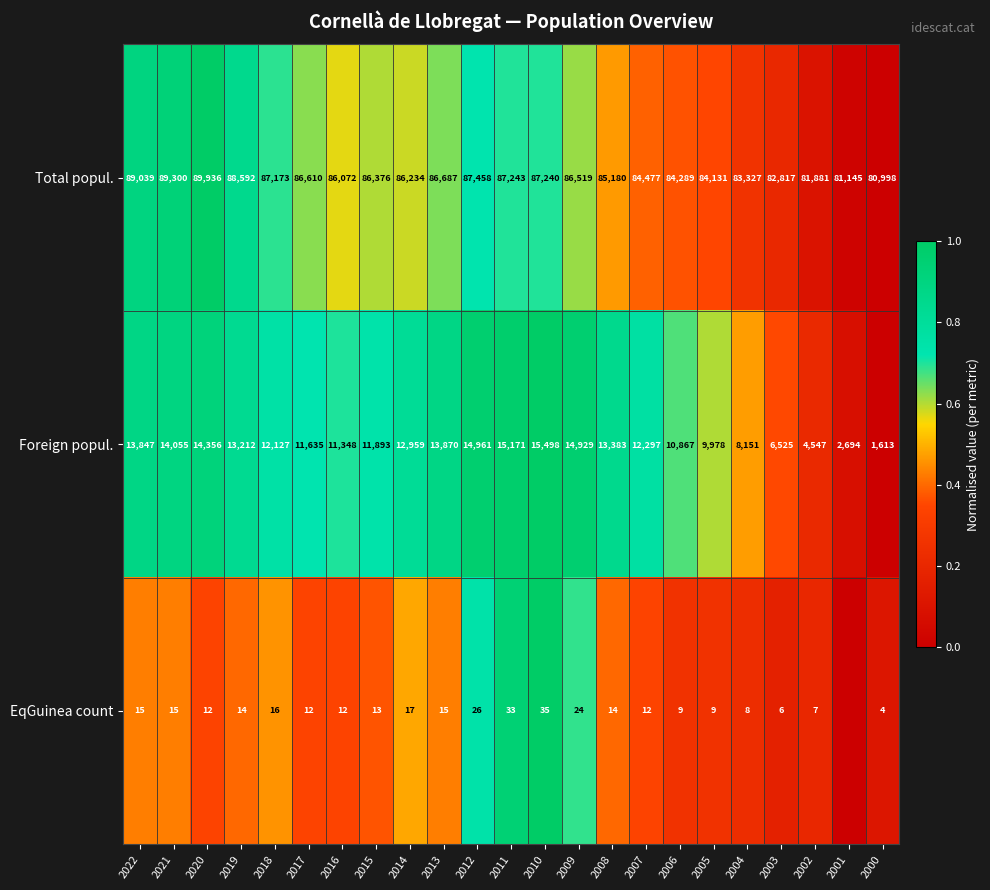

How many categories are shown in the chart?

23